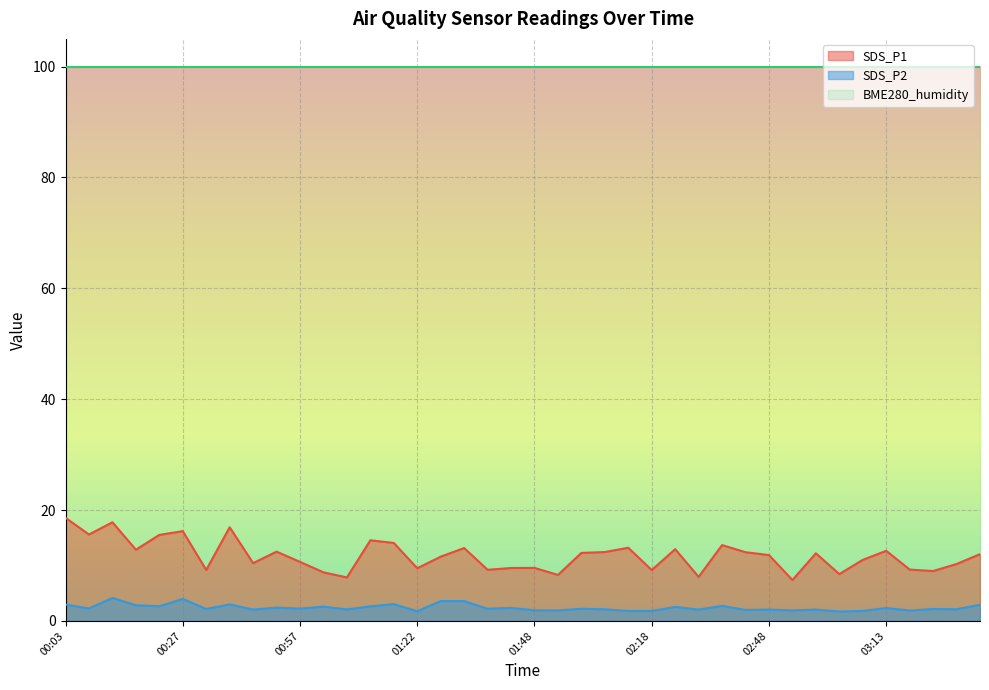

Where does the SDS_P2 series first go above 2?

00:03